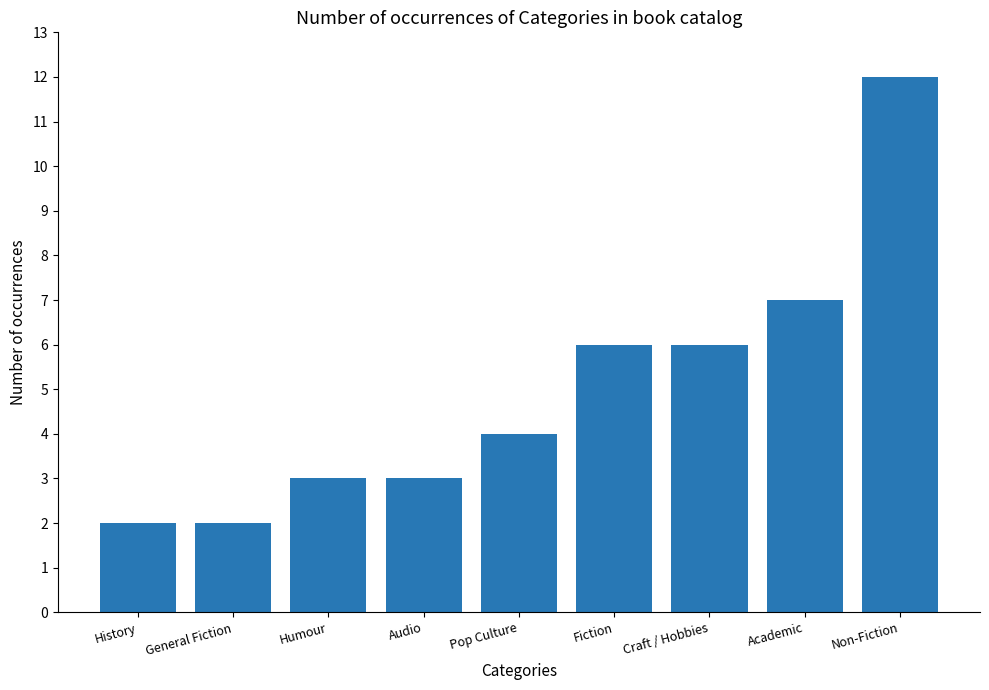

How many values are below 4?

4